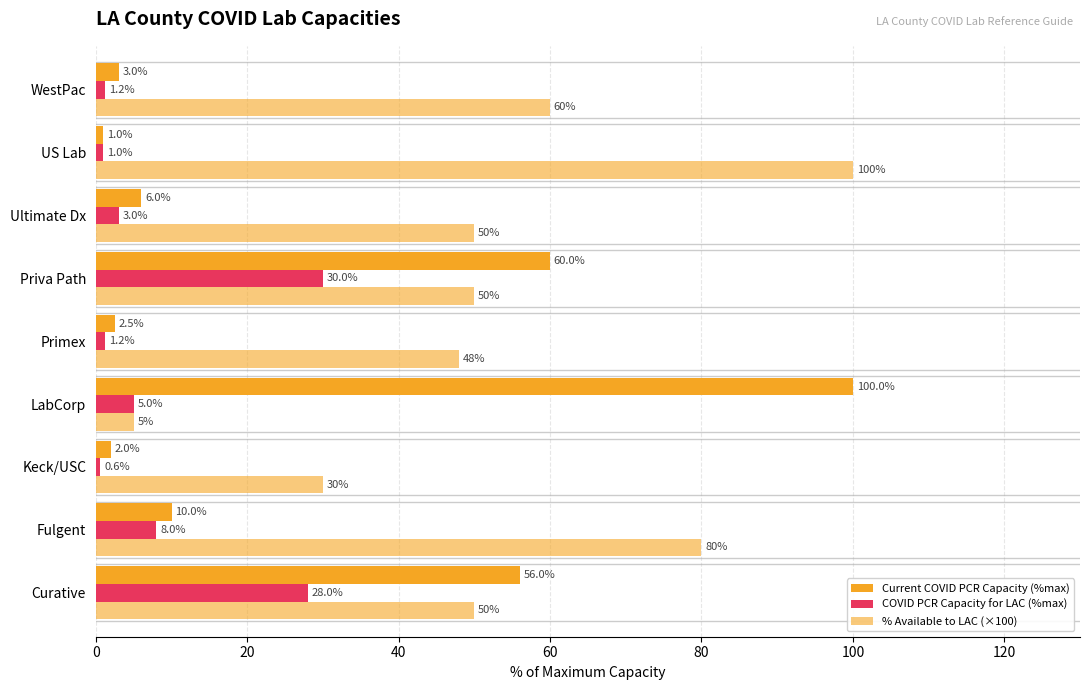

How many values in the Current COVID PCR Capacity (%max) series are below 6?

4